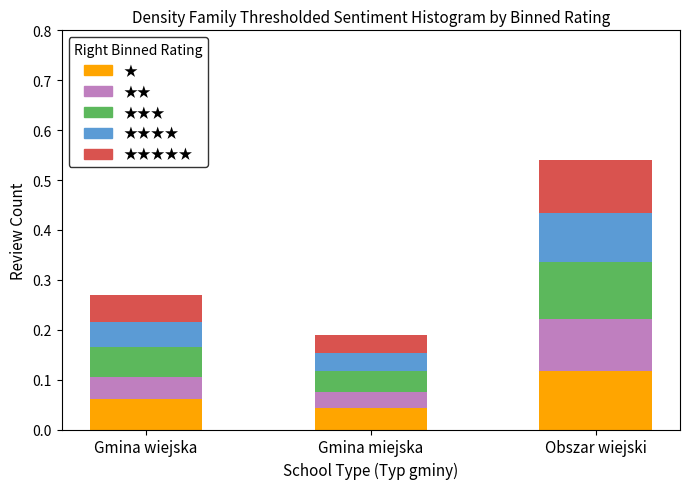

At which category is the sum across all series the highest?

Obszar wiejski